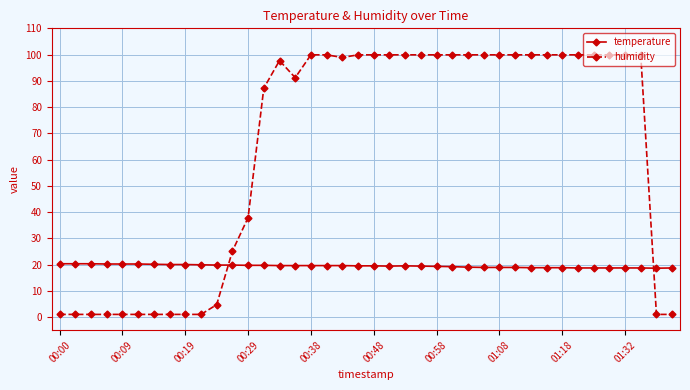

Which series has the widest spread of values?

humidity